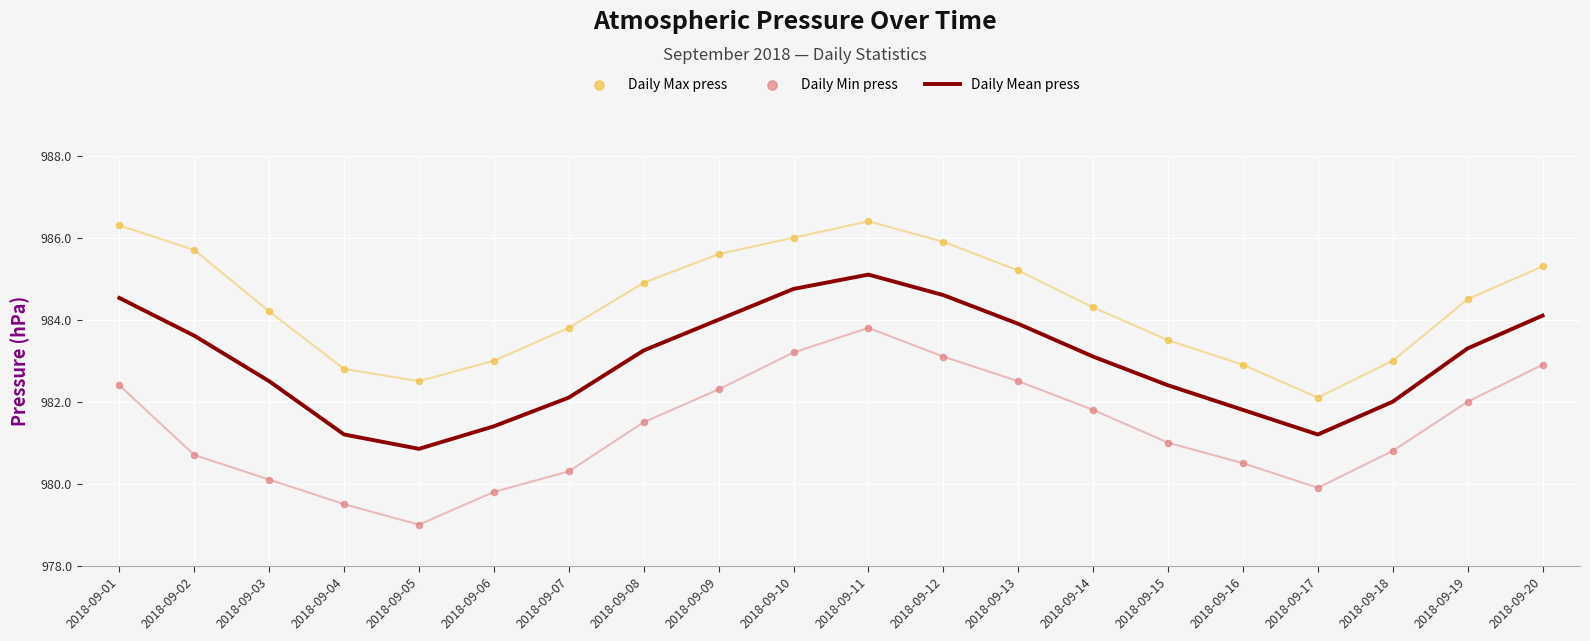

Is the value of Daily Mean press at 2018-09-08 greater than the value of Daily Min press at 2018-09-12?

Yes